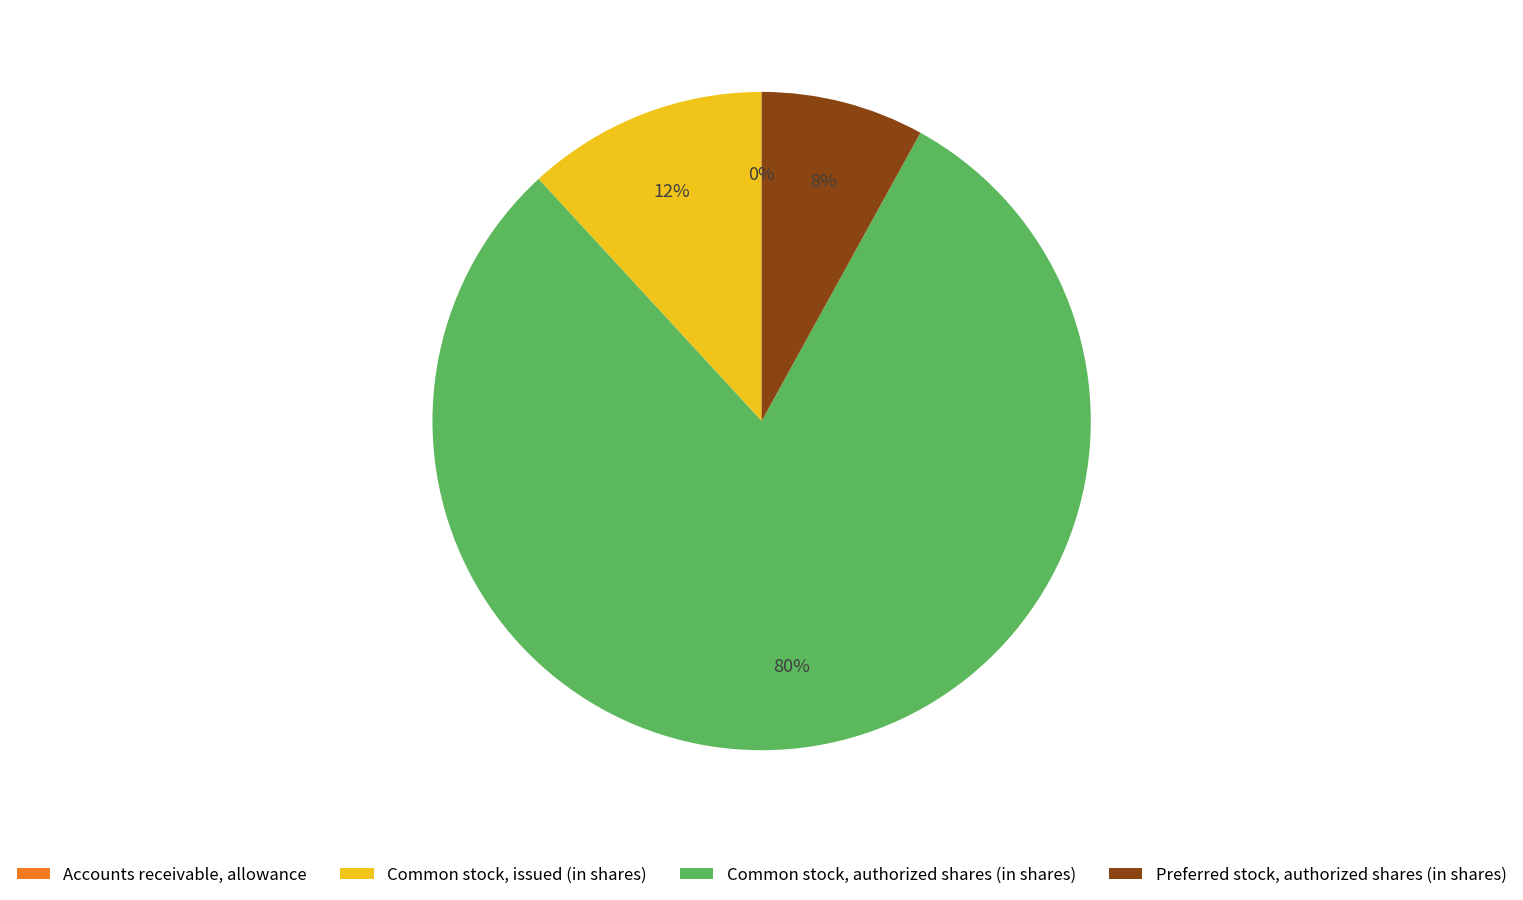

Which has a higher value, Preferred stock, authorized shares (in shares) or Common stock, authorized shares (in shares)?

Common stock, authorized shares (in shares)